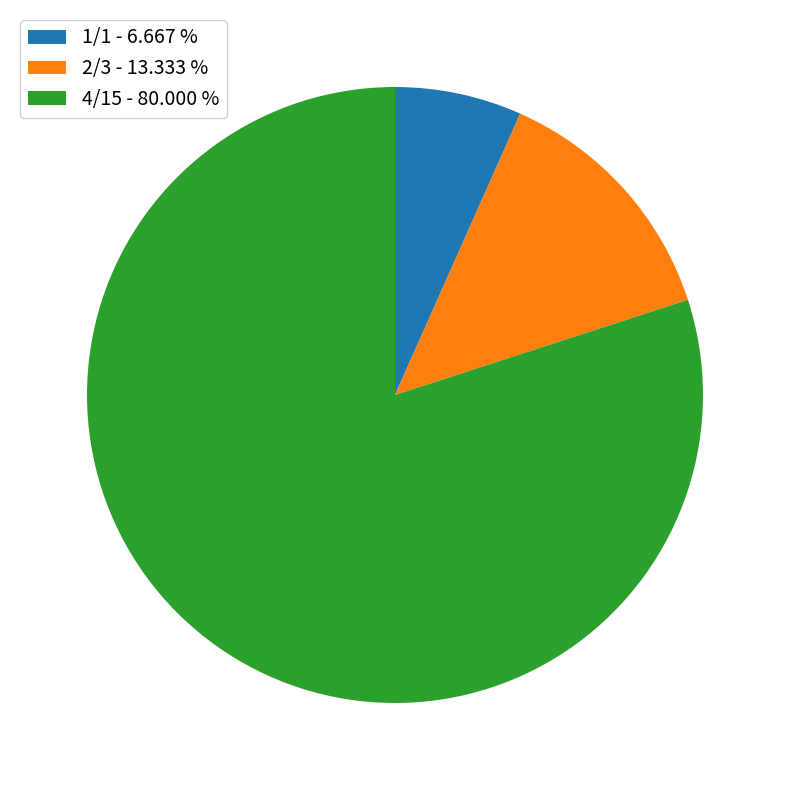

Do 1/1 - 6.667 % and 4/15 - 80.000 % together represent more than half of the pie?

Yes